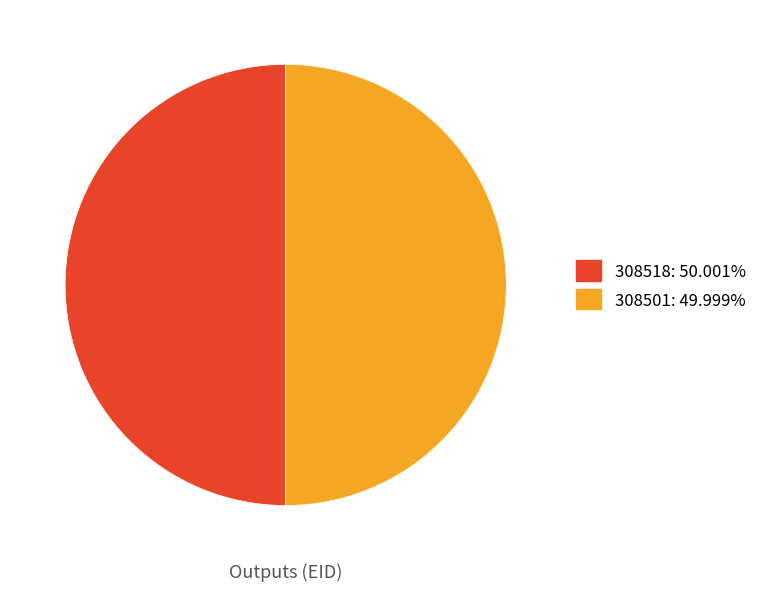

Is the sum of 308518 and 308501 greater than half?

Yes